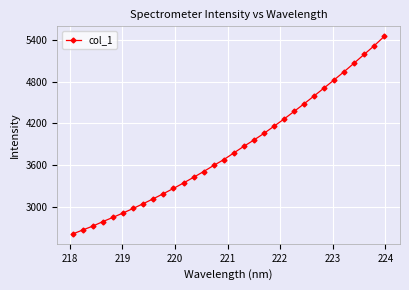

How many distinct data groups are displayed?

1